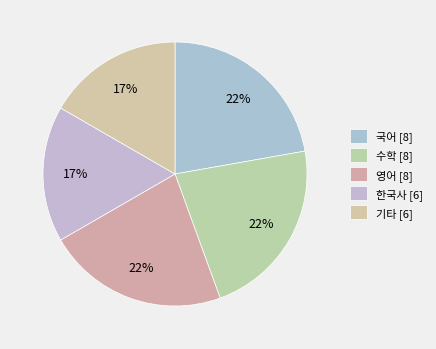

Count the number of slices in the pie.

5